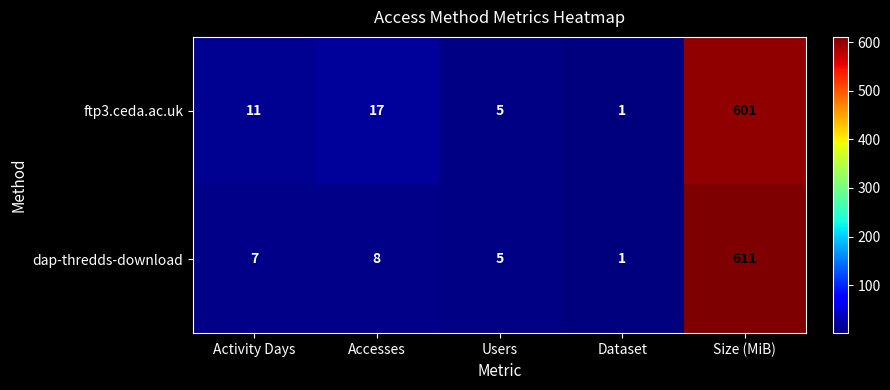

What is the difference between the highest and lowest values at Accesses?

9